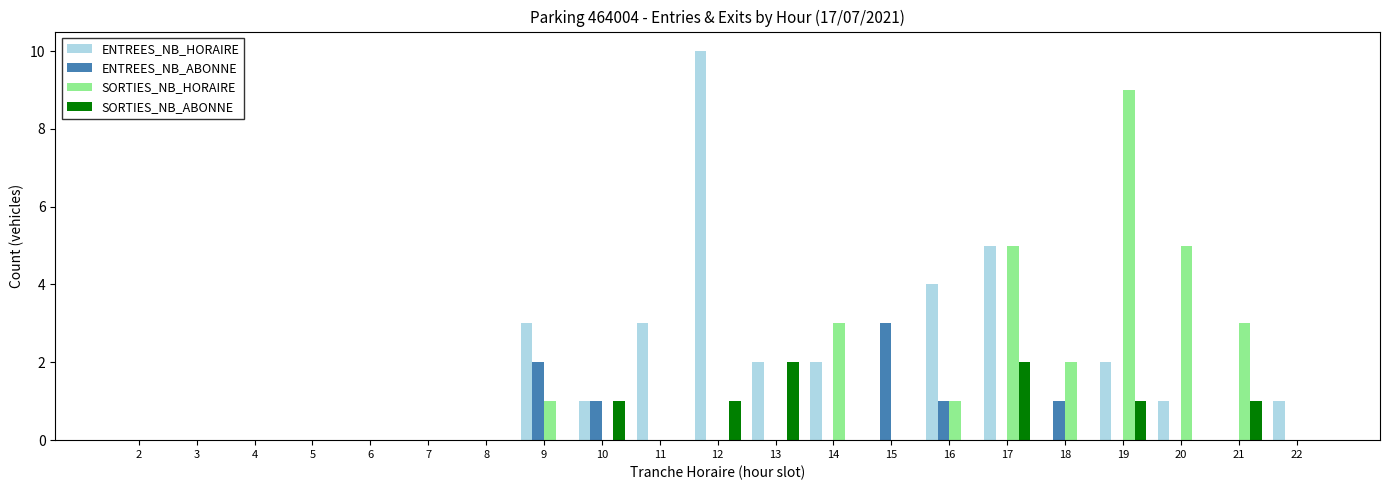

Reading left to right, transcribe all the data shown in this chart.

ENTREES_NB_HORAIRE: 2=0	3=0	4=0	5=0	6=0	7=0	8=0	9=3	10=1	11=3	12=10	13=2	14=2	15=0	16=4	17=5	18=0	19=2	20=1	21=0	22=1
ENTREES_NB_ABONNE: 2=0	3=0	4=0	5=0	6=0	7=0	8=0	9=2	10=1	11=0	12=0	13=0	14=0	15=3	16=1	17=0	18=1	19=0	20=0	21=0	22=0
SORTIES_NB_HORAIRE: 2=0	3=0	4=0	5=0	6=0	7=0	8=0	9=1	10=0	11=0	12=0	13=0	14=3	15=0	16=1	17=5	18=2	19=9	20=5	21=3	22=0
SORTIES_NB_ABONNE: 2=0	3=0	4=0	5=0	6=0	7=0	8=0	9=0	10=1	11=0	12=1	13=2	14=0	15=0	16=0	17=2	18=0	19=1	20=0	21=1	22=0